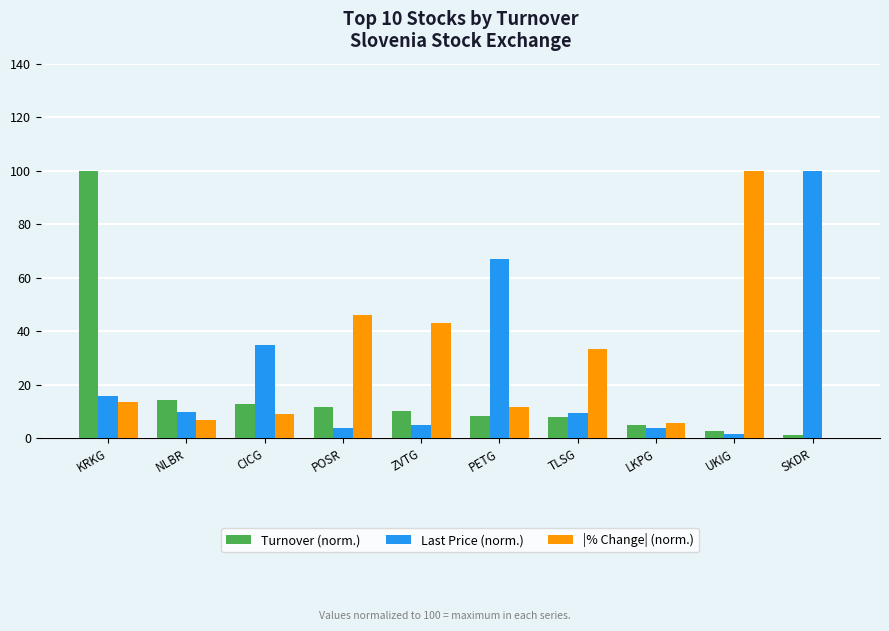

What is the sum of the Last Price (norm.) values at CICG and POSR?

38.7